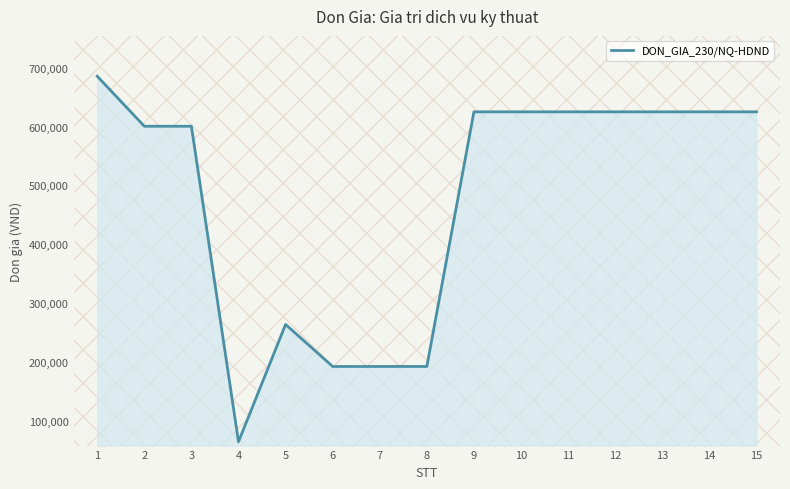

What is the difference between the values at 3 and 15?

24500